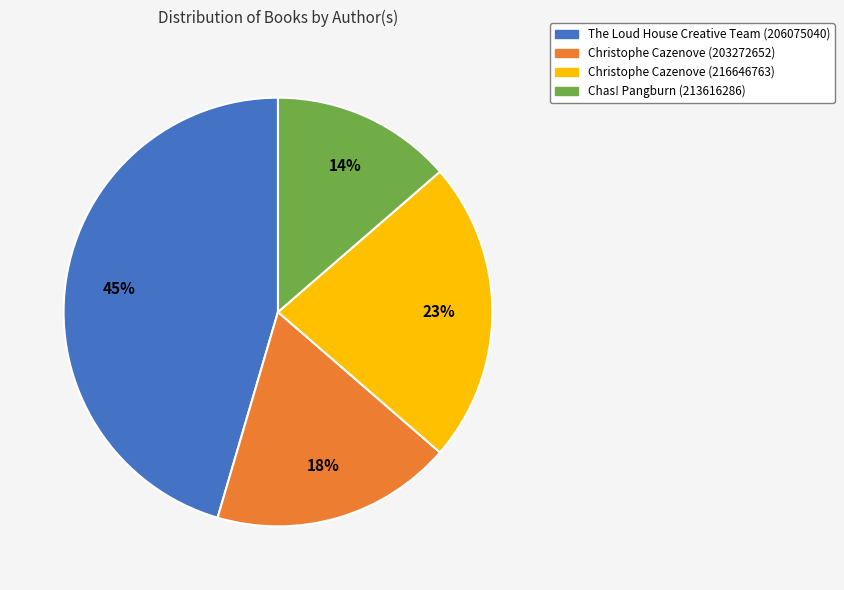

Count the number of slices in the pie.

4